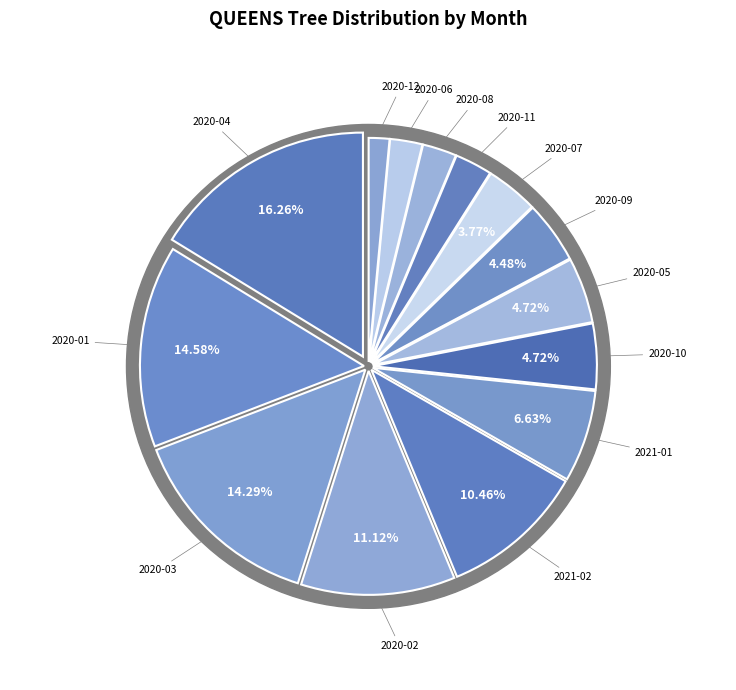

To the nearest percent, what percentage of the pie is 2020-11?

3%